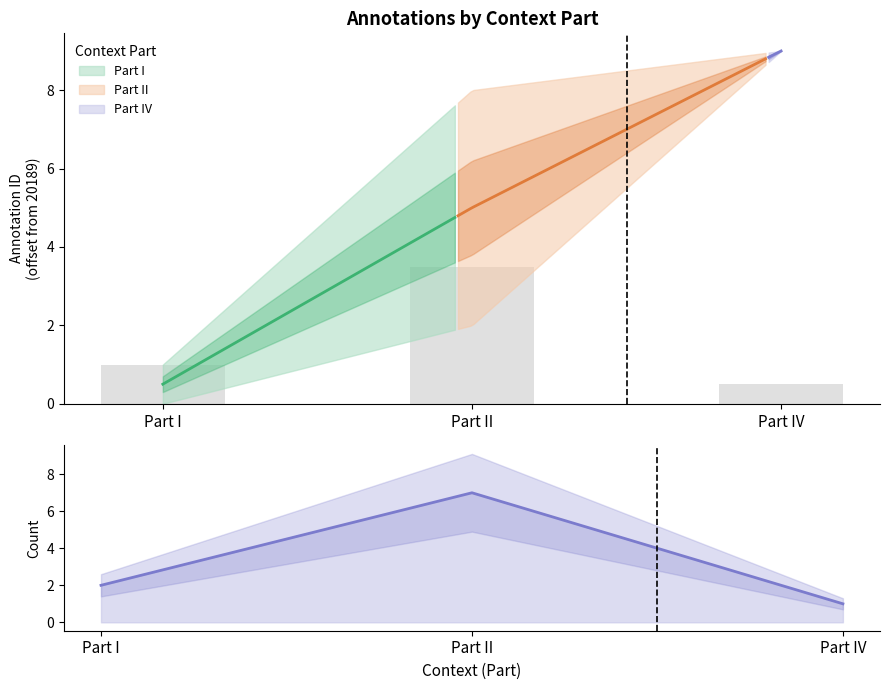

Reading right to left, extract all data points from this chart.

1	7	2